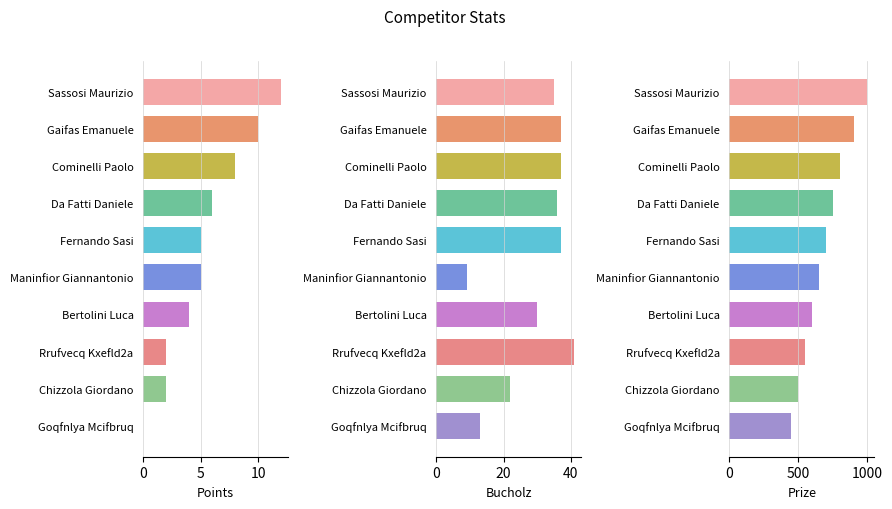

What is the greatest value displayed?

1000